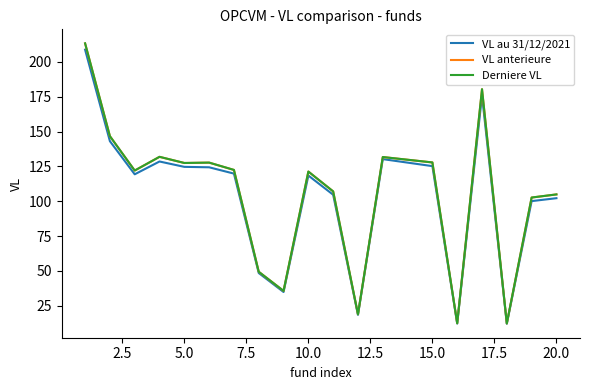

What is the lowest value of the VL au 31/12/2021 series?

12.1